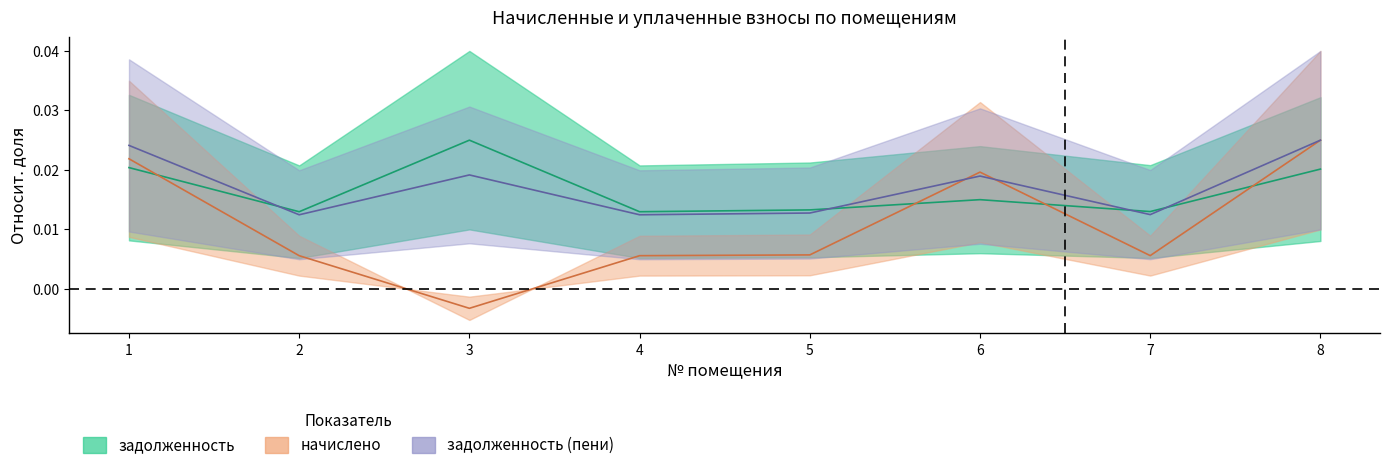

Is it true that задолженность equals 0.0 at 8?

False